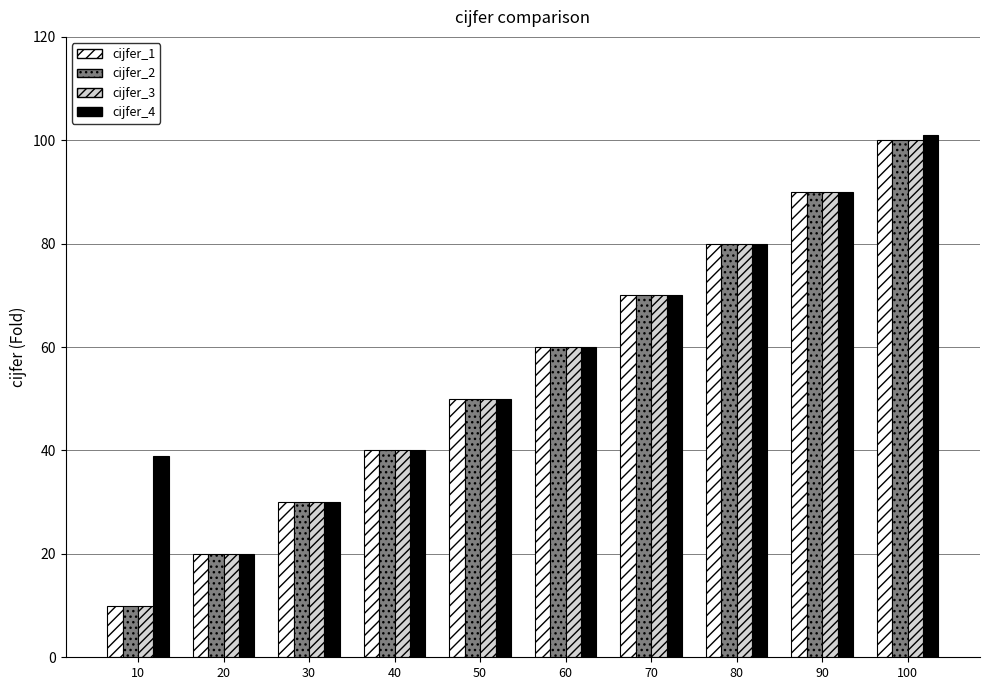

The value of cijfer_1 at 60 is 21. True or false?

False